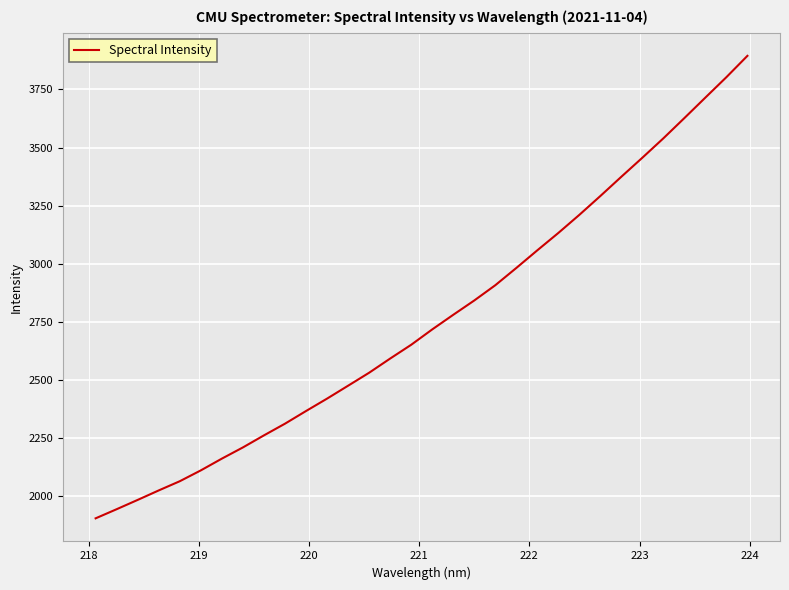

What is the maximum value shown in the chart?

3894.9